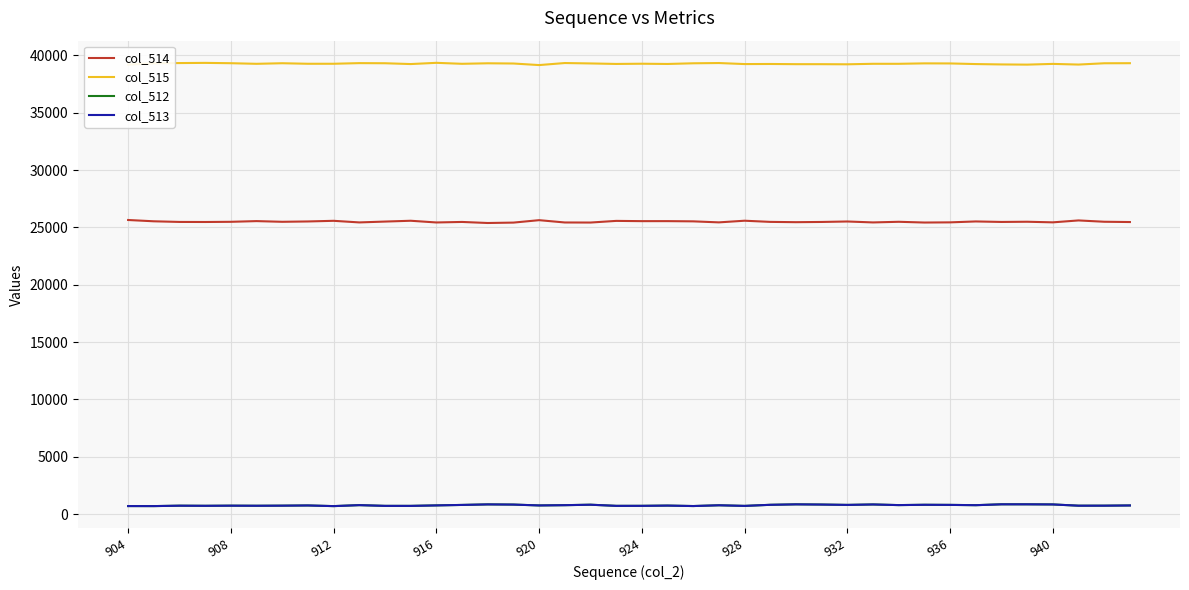

True or false: col_514 and col_513 cross at least once.

False